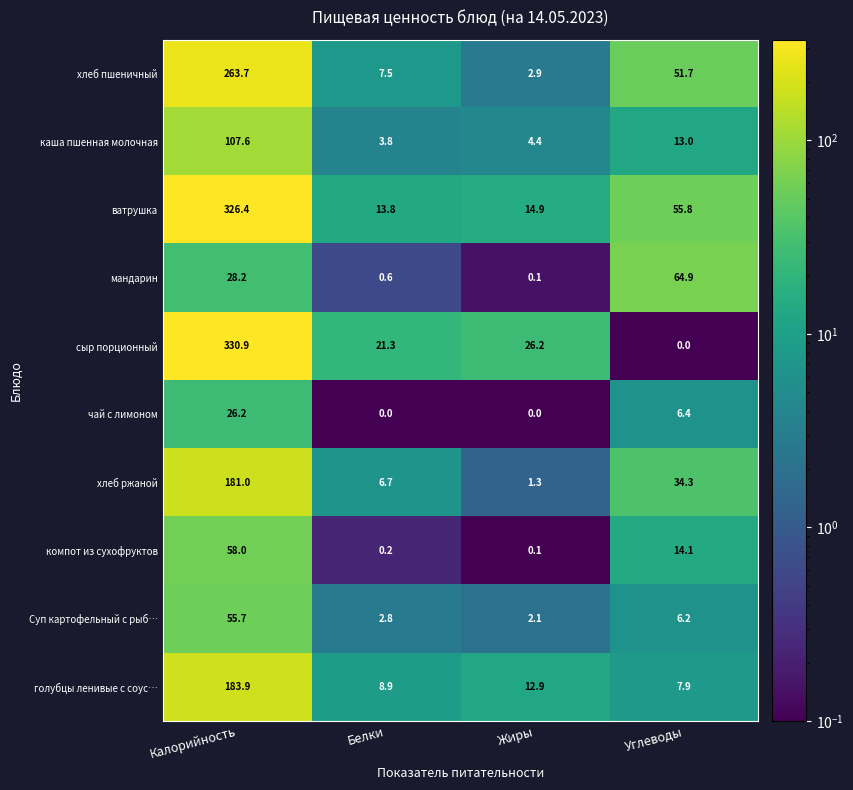

What is the maximum value shown in the chart?

330.9